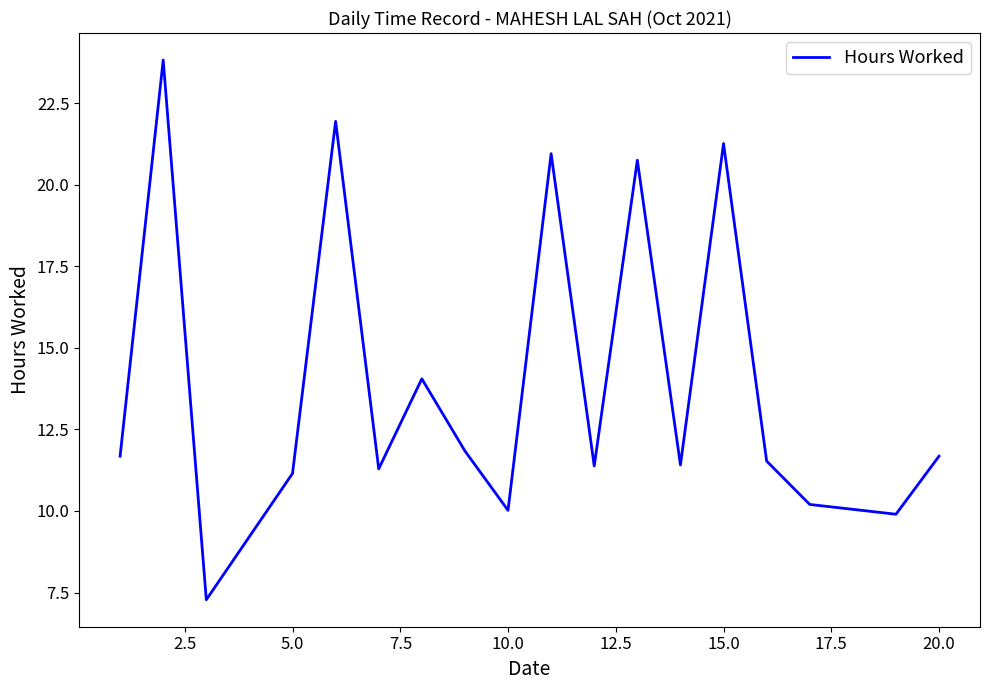

What is the minimum value shown in the chart?

7.3